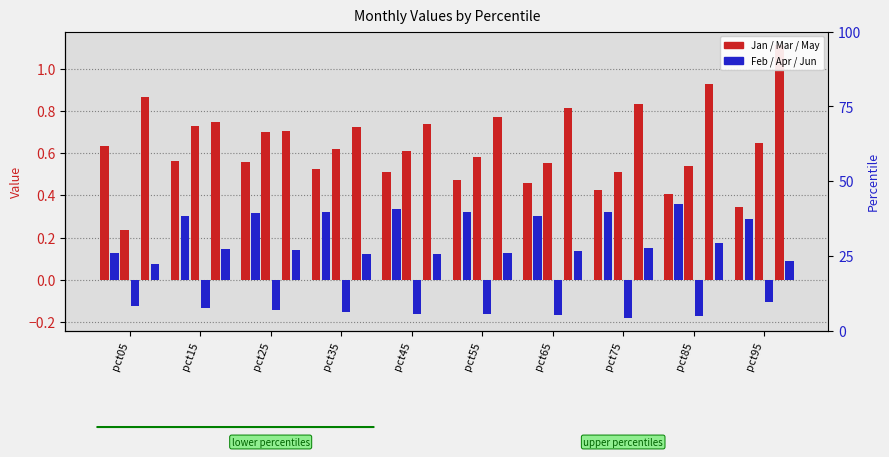

What is the average value of the Jun series?

0.1